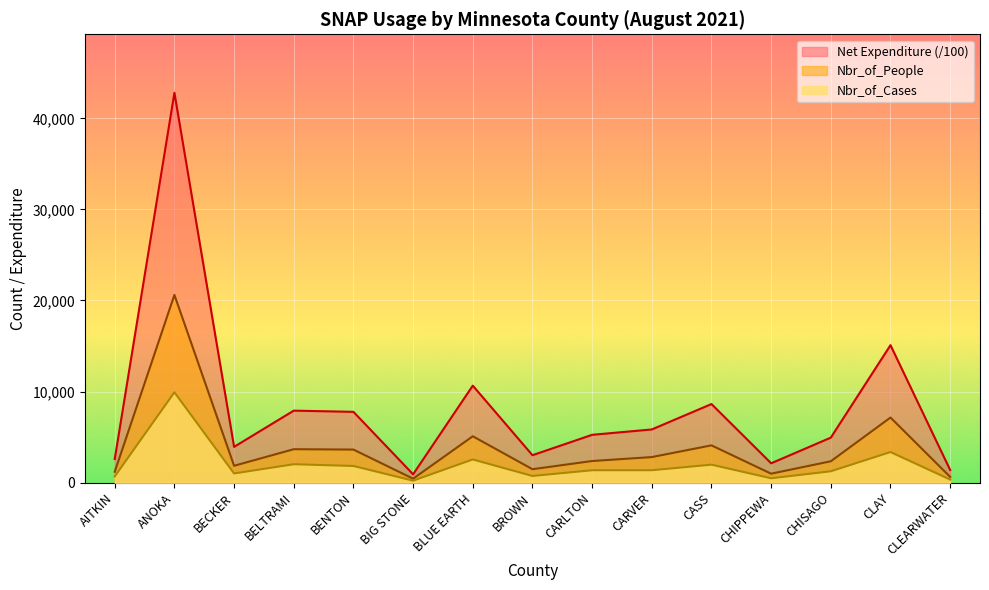

Reading right to left, list all the values displayed in this chart.

Nbr_of_Cases: CLEARWATER=339.0	CLAY=3364.0	CHISAGO=1249.0	CHIPPEWA=481.0	CASS=1977.0	CARVER=1363.0	CARLTON=1363.0	BROWN=734.0	BLUE EARTH=2549.0	BIG STONE=221.0	BENTON=1833.0	BELTRAMI=2024.0	BECKER=1010.0	ANOKA=9925.0	AITKIN=682.0
Nbr_of_People: CLEARWATER=634.0	CLAY=7150.0	CHISAGO=2349.0	CHIPPEWA=986.0	CASS=4096.0	CARVER=2809.0	CARLTON=2377.0	BROWN=1477.0	BLUE EARTH=5094.0	BIG STONE=435.0	BENTON=3633.0	BELTRAMI=3674.0	BECKER=1854.0	ANOKA=20612.0	AITKIN=1195.0
Net Expenditure: CLEARWATER=1389.2	CLAY=15098.4	CHISAGO=4943.6	CHIPPEWA=2127.2	CASS=8631.0	CARVER=5841.7	CARLTON=5253.2	BROWN=3013.3	BLUE EARTH=10652.7	BIG STONE=916.5	BENTON=7775.6	BELTRAMI=7907.5	BECKER=3930.4	ANOKA=42804.5	AITKIN=2596.0